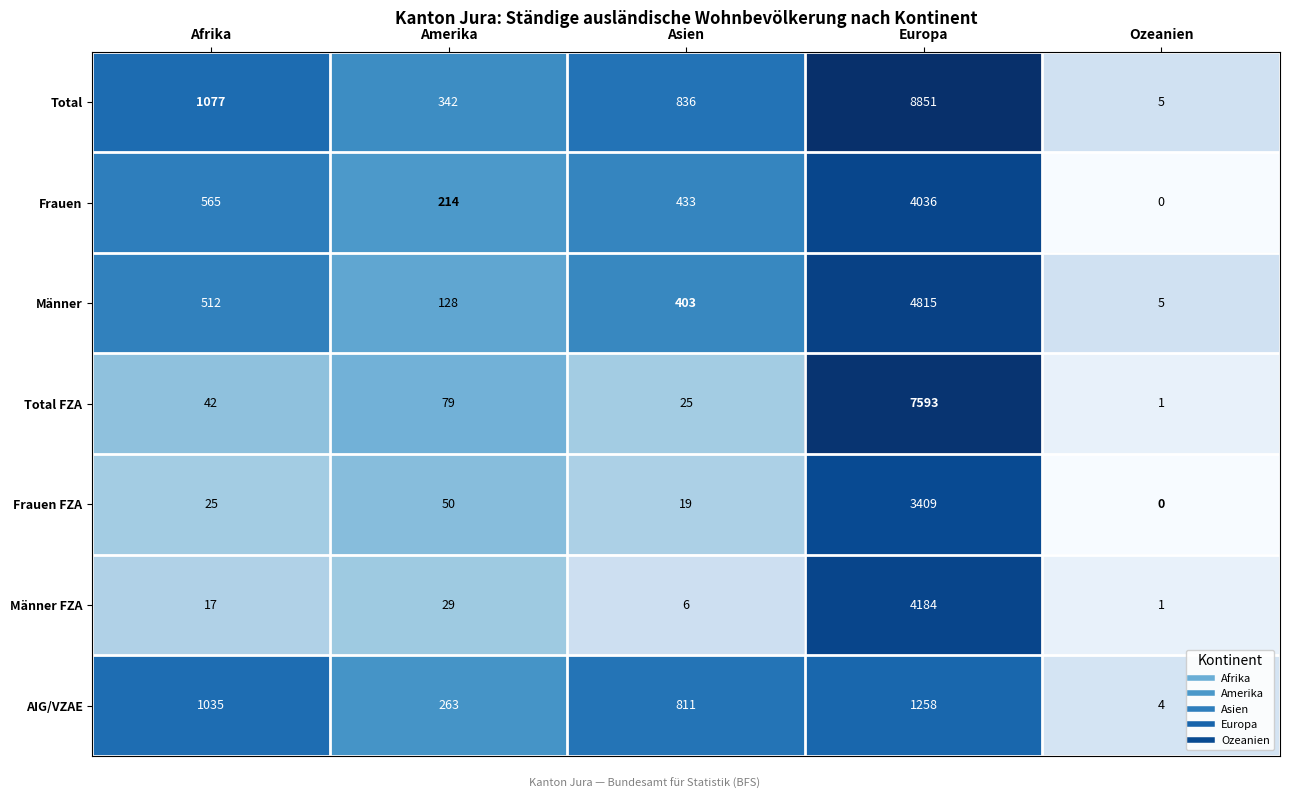

Is it true that Frauen FZA equals -1175 at Ozeanien?

False